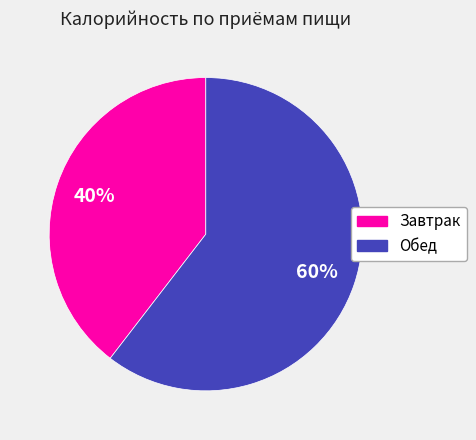

How many segments does this pie chart have?

2